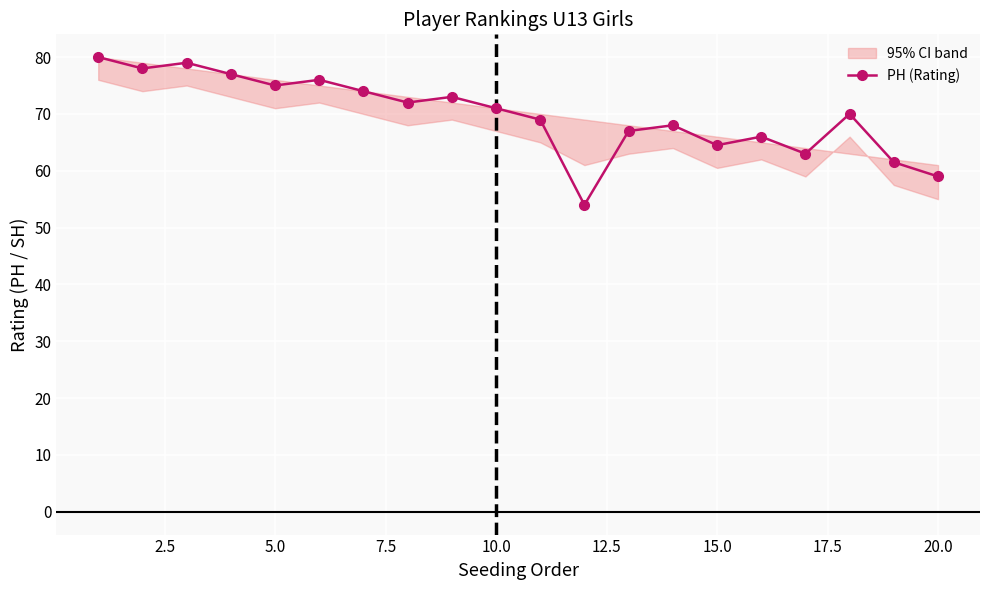

What is the average value?

69.8